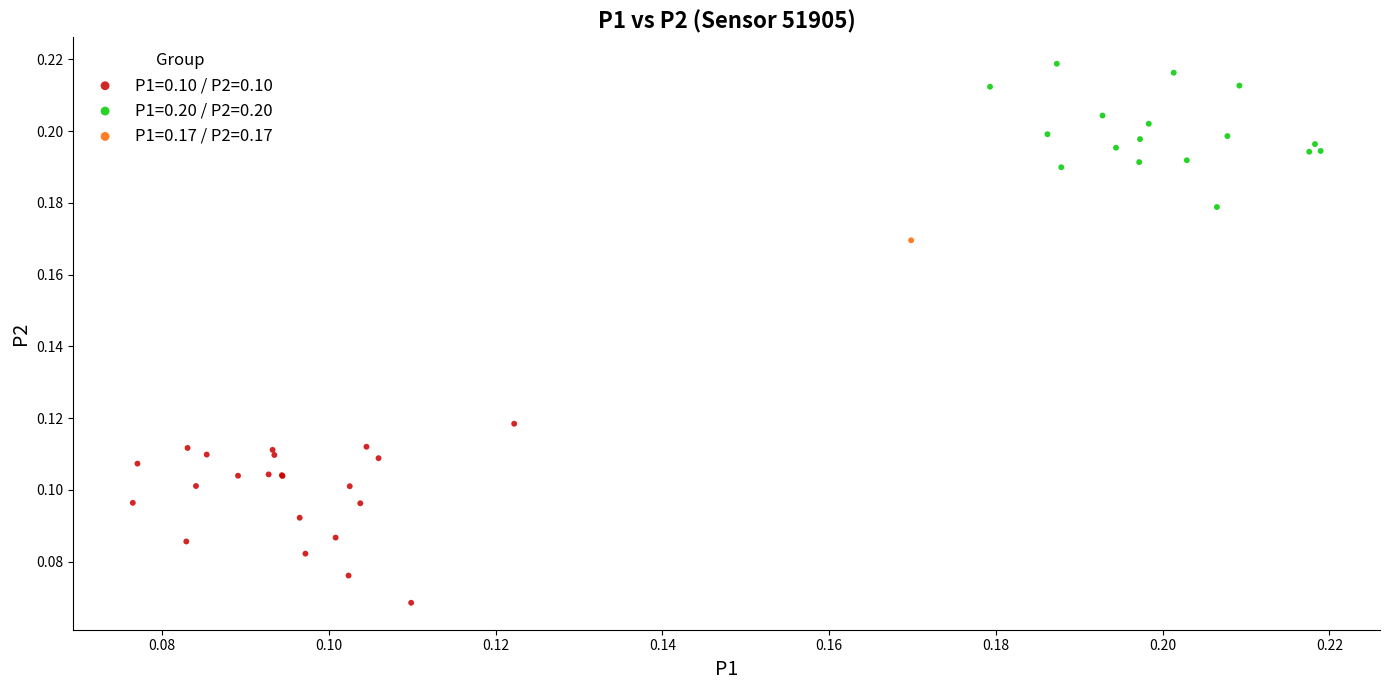

What are all the series names shown in the legend?

P1=0.10 / P2=0.10, P1=0.20 / P2=0.20, P1=0.17 / P2=0.17